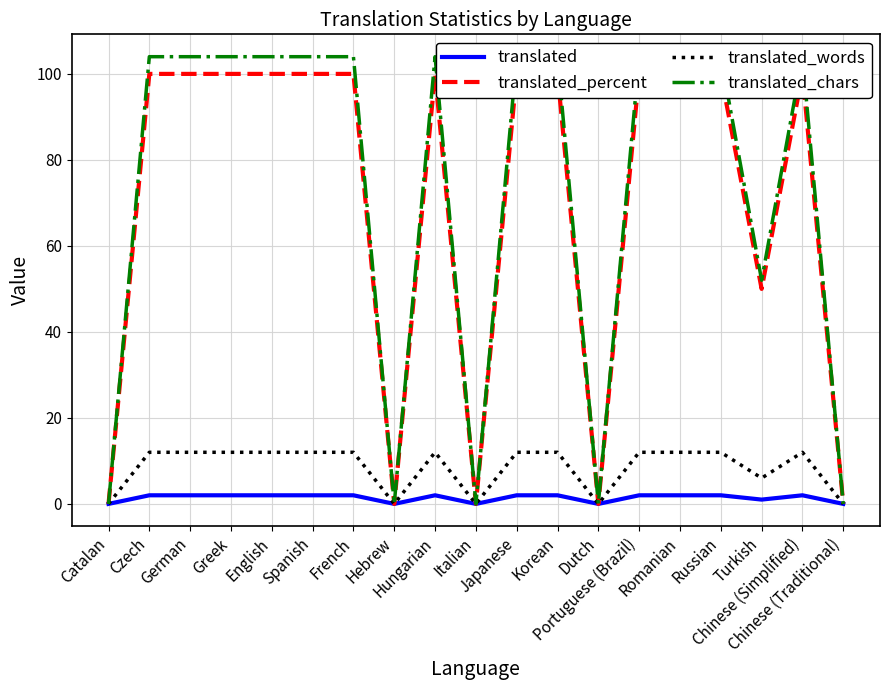

The value of translated_percent at Portuguese (Brazil) is 34. True or false?

False